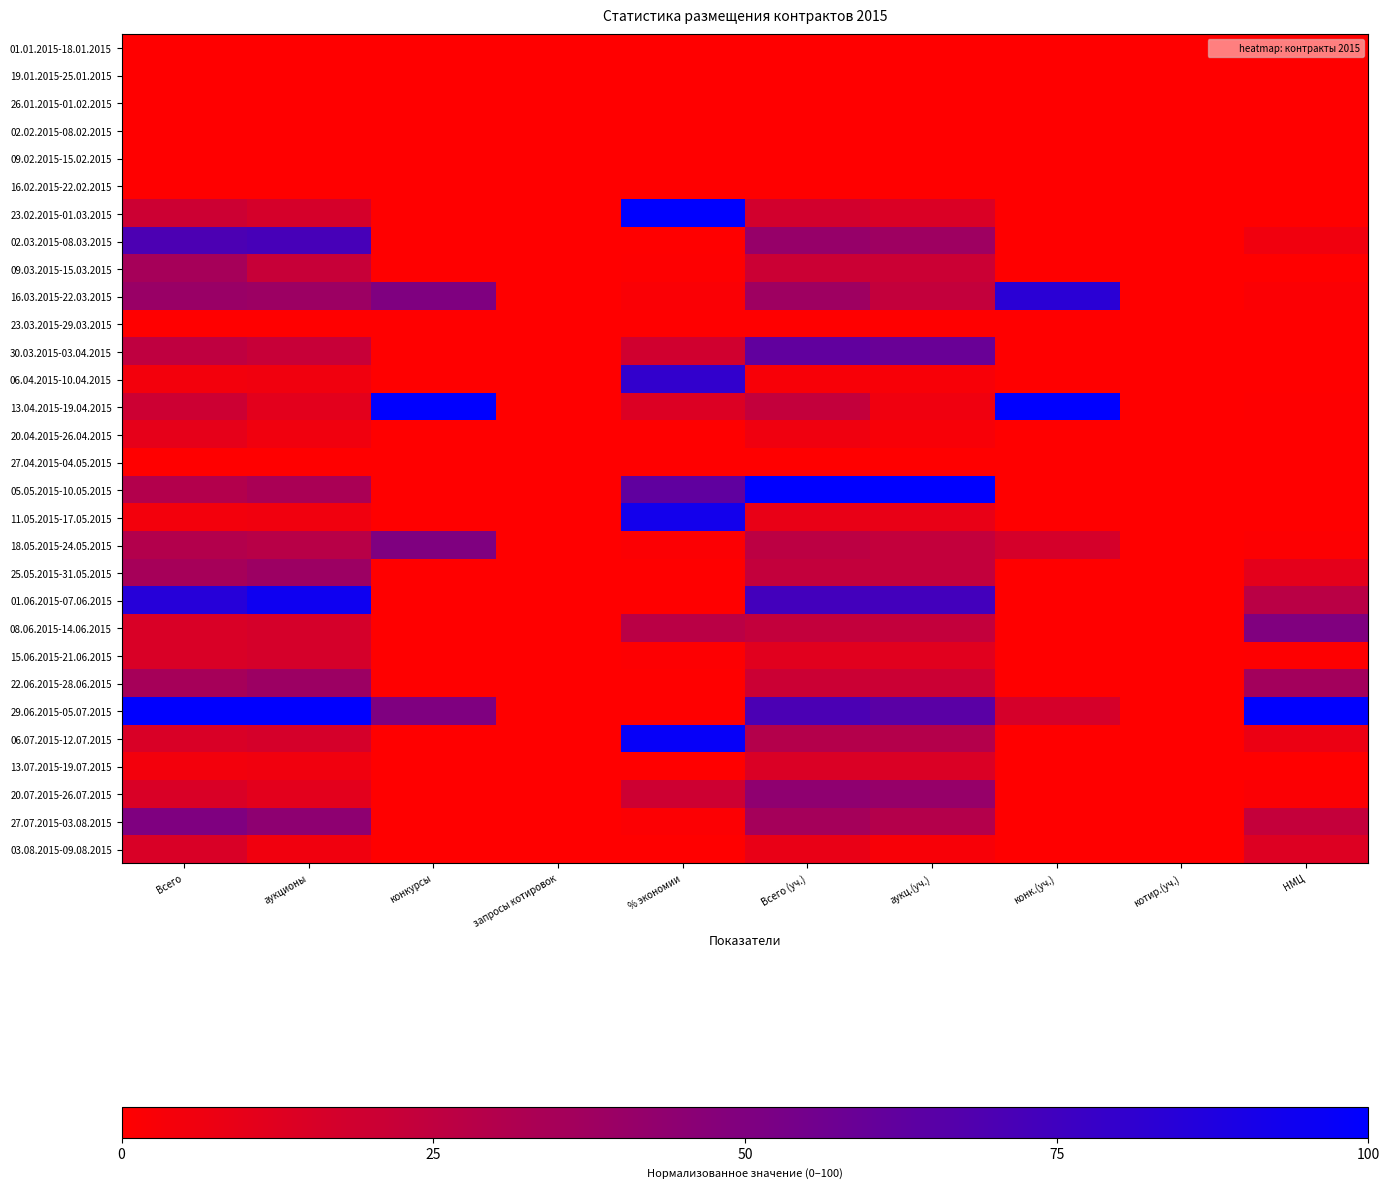

At which category is the sum across all series the highest?

Всего (уч.)